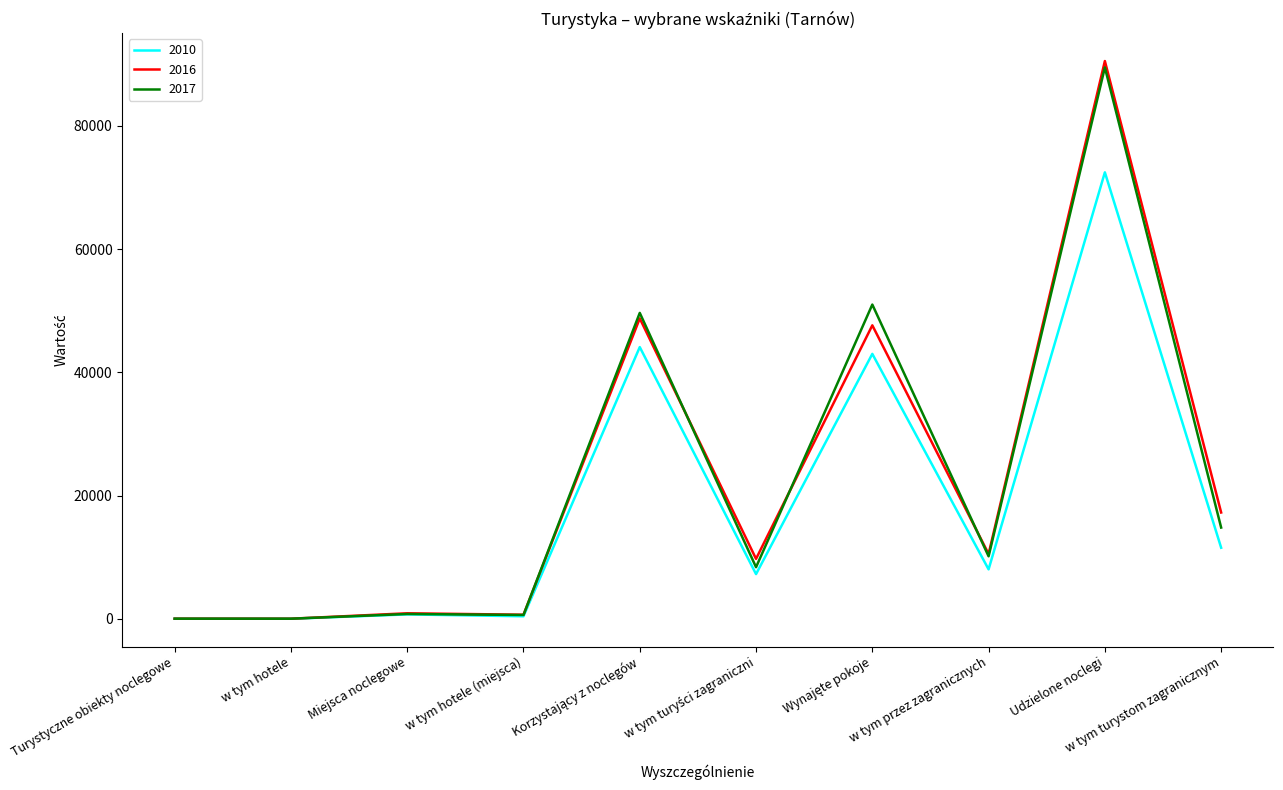

What is the sum of the 2016 values at w tym hotele and w tym hotele (miejsca)?

662